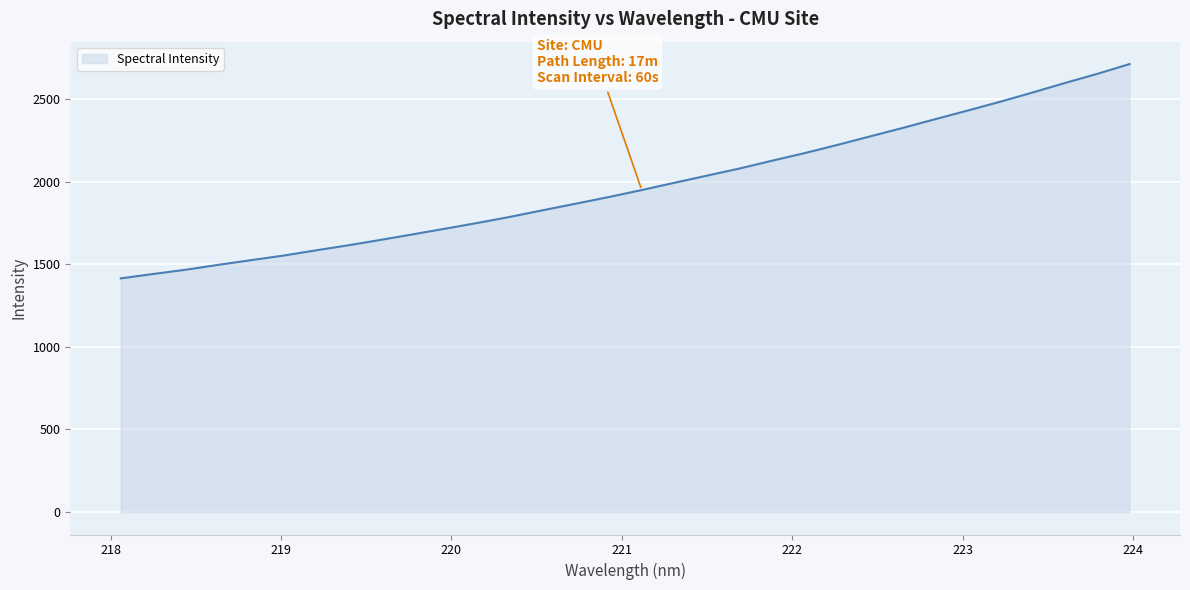

What is the greatest value displayed?

2711.4